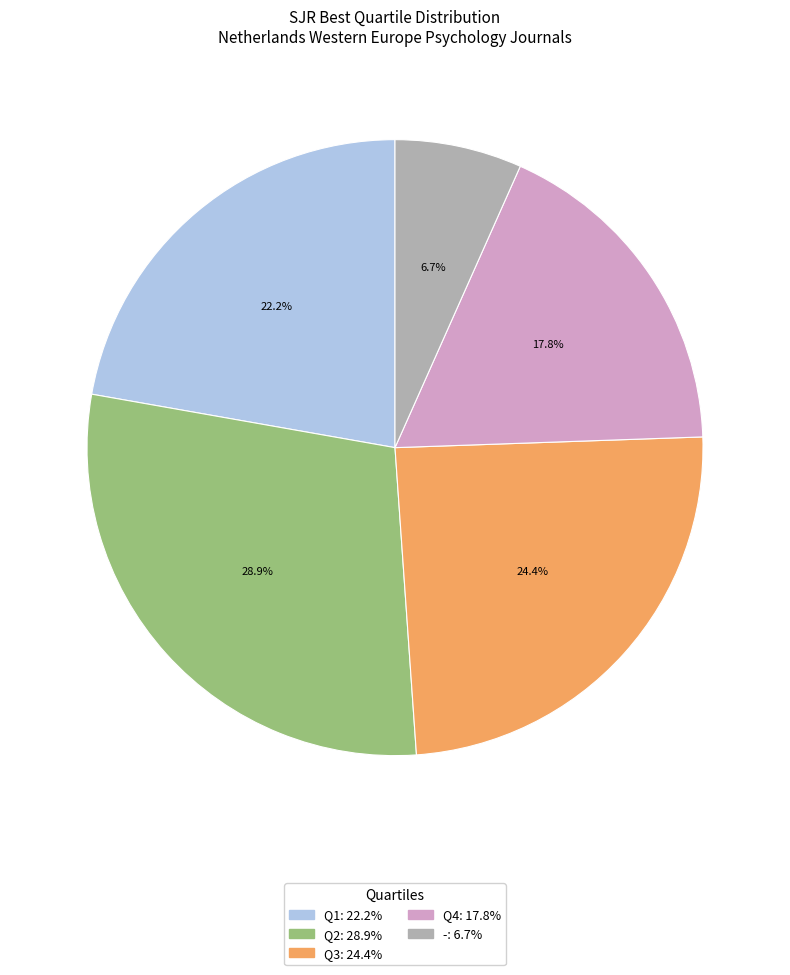

Which slice is the smallest?

-